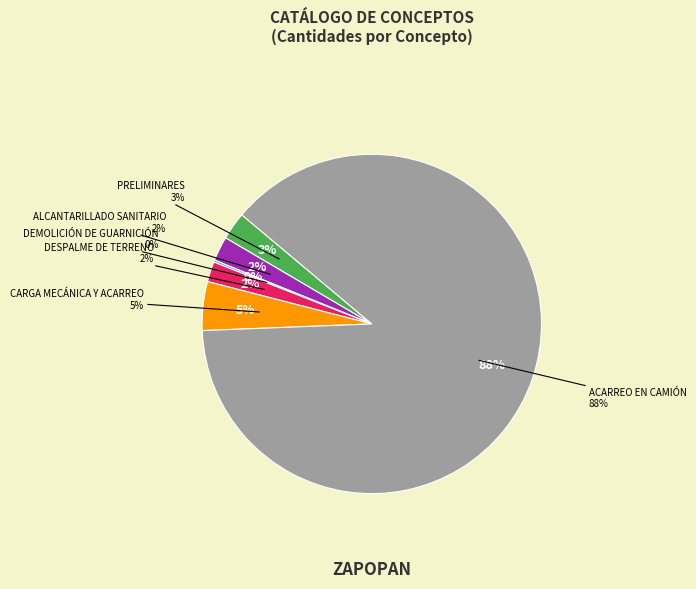

Count the number of slices in the pie.

6